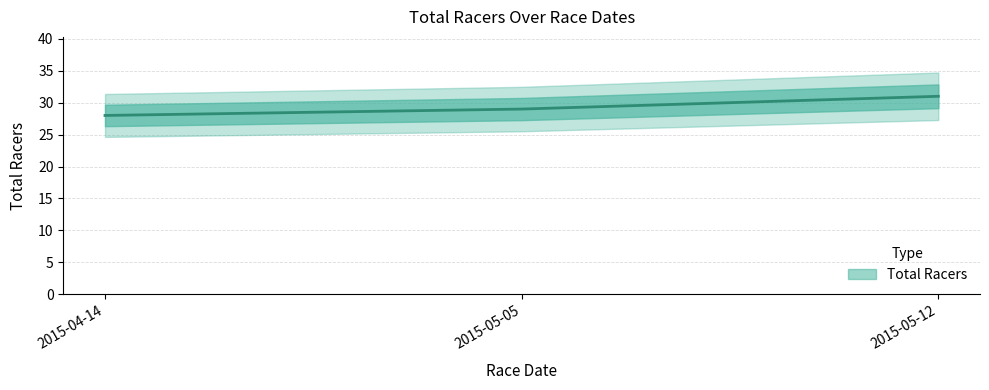

At which label is the value closest to 29?

2015-05-05